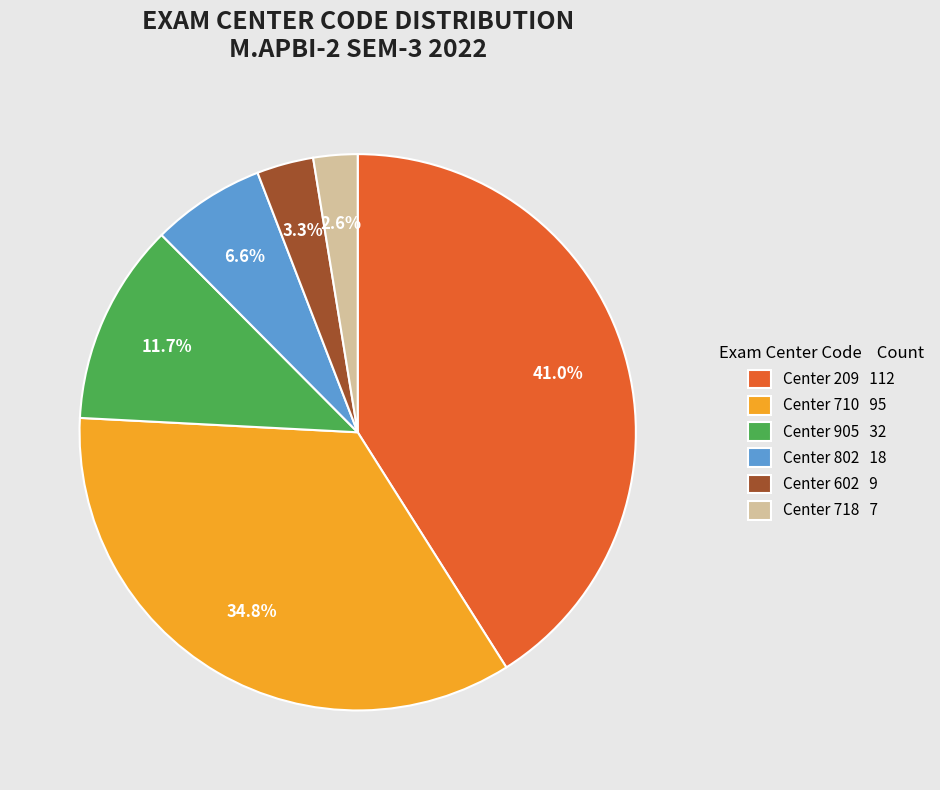

How many segments does this pie chart have?

6